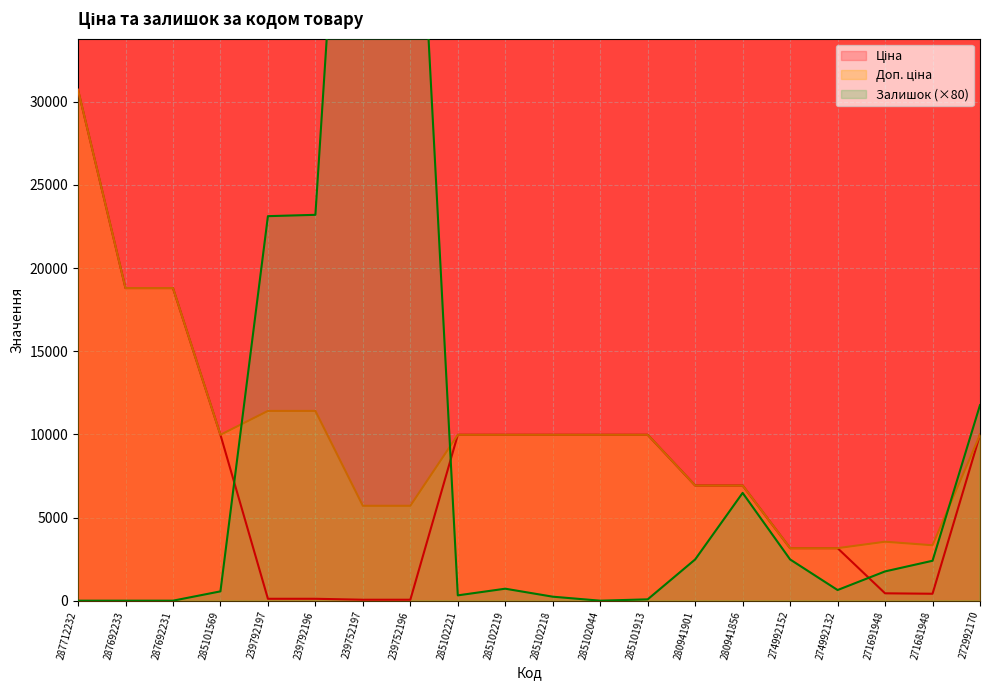

Reading left to right, transcribe all the data shown in this chart.

Ціна: 30717.1	18796.8	18796.8	9975.0	114.1	114.1	57.0	57.0	9975.0	9975.0	9975.0	9975.0	9975.0	6925.7	6925.7	3157.9	3157.9	443.1	416.6	9975.0
Доп. ціна: 30717.1	18796.8	18796.8	9975.0	11410.0	11410.0	5705.0	5705.0	9975.0	9975.0	9975.0	9975.0	9975.0	6925.7	6925.7	3158.0	3158.0	3545.0	3332.5	9975.0
Залишок: 0.0	0.0	0.0	560.0	23120.0	23200.0	67600.0	54640.0	320.0	720.0	240.0	0.0	80.0	2480.0	6480.0	2480.0	640.0	1760.0	2400.0	11760.0